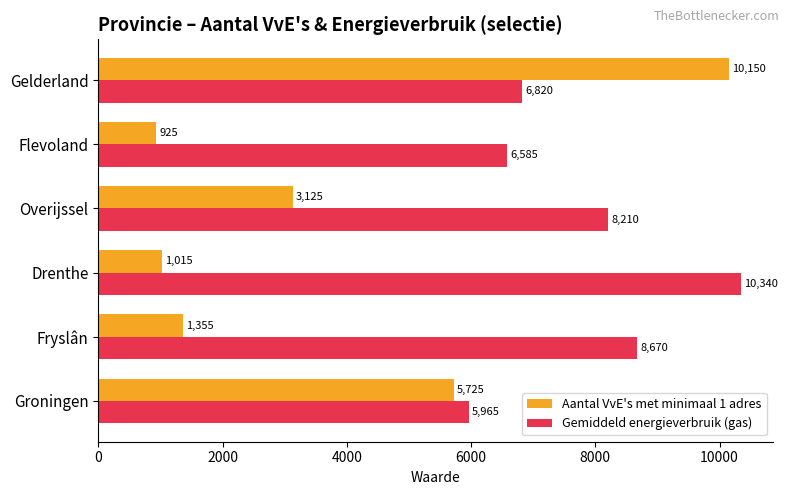

True or false: Aantal VvE's met minimaal 1 adres has a value of 5725 at Groningen.

True